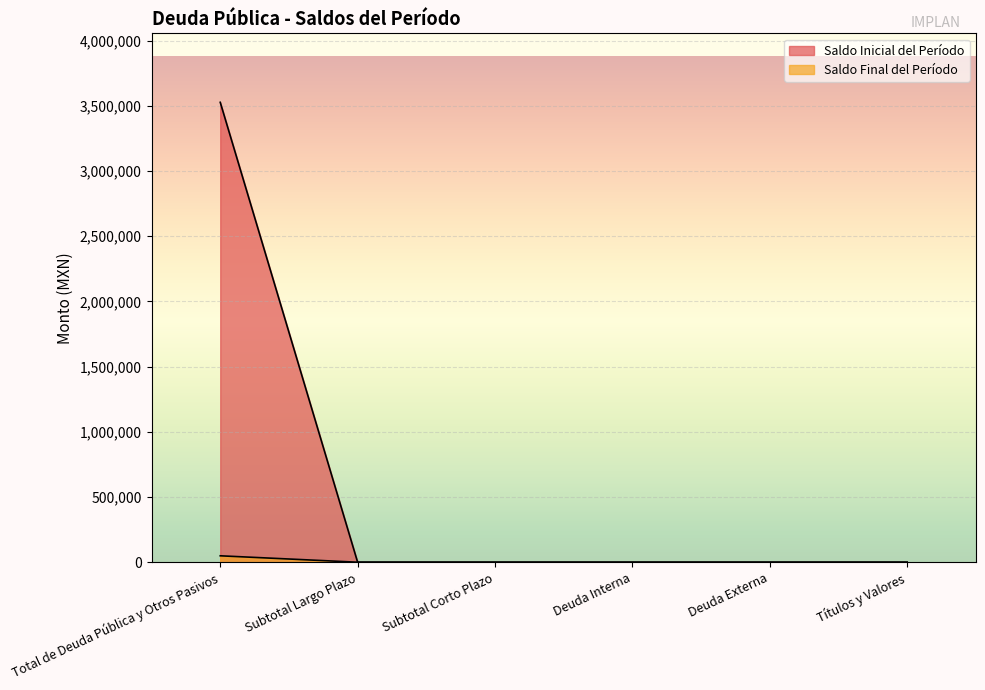

Which series changed the most between Subtotal Largo Plazo and Deuda Externa?

Saldo Inicial del Período